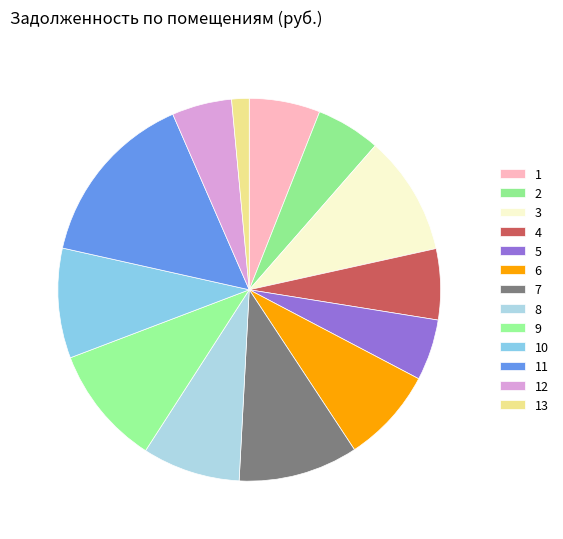

How many slices are in this pie chart?

13